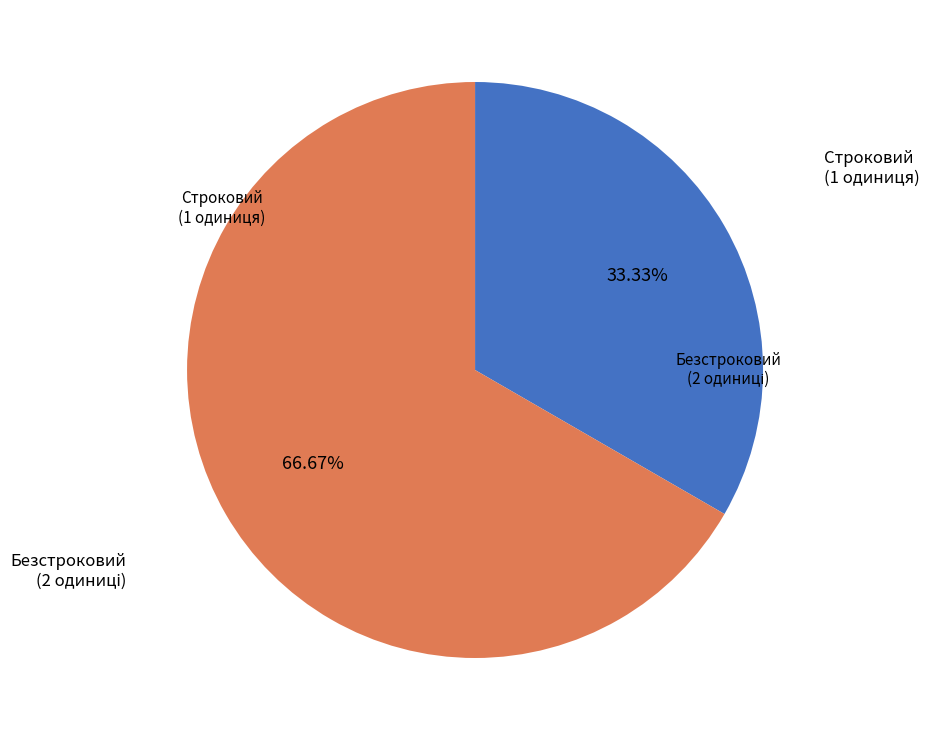

How many slices are in this pie chart?

2